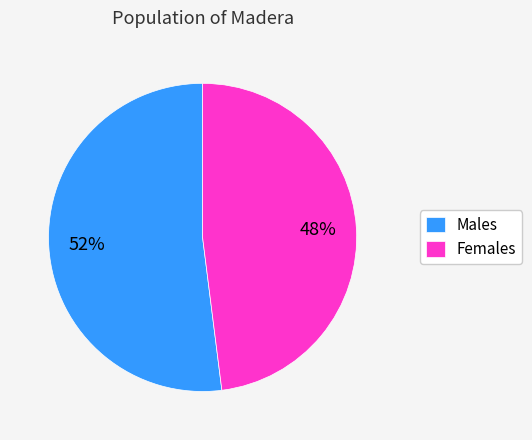

Rank the categories by value from highest to lowest.

Males, Females